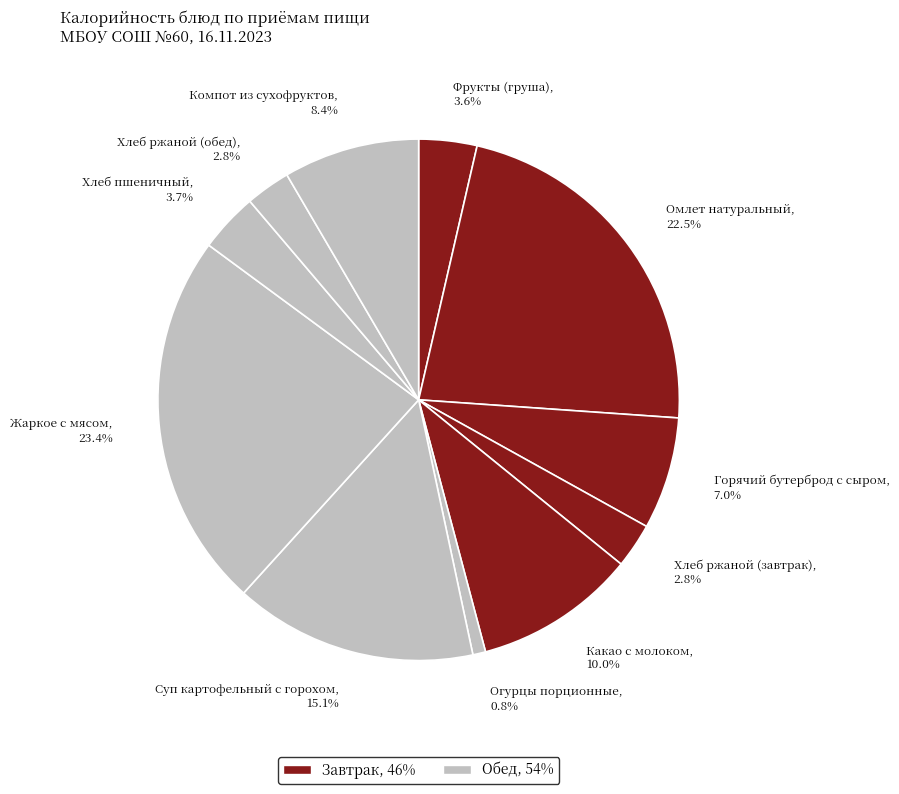

Which slice is the largest?

Жаркое с мясом